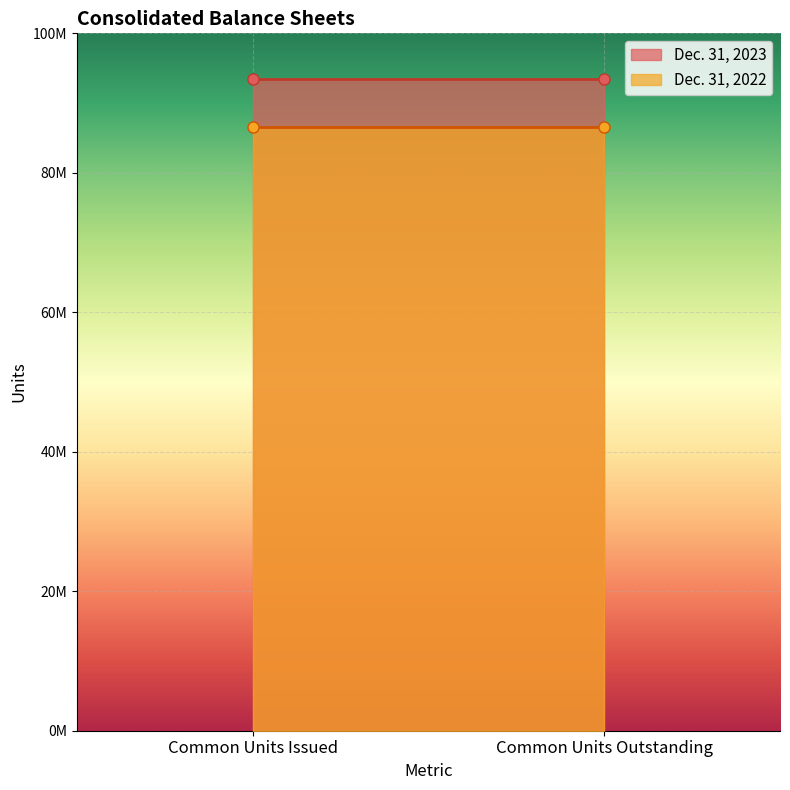

At which label is Dec. 31, 2023 closest to 93400000?

Common Units Issued